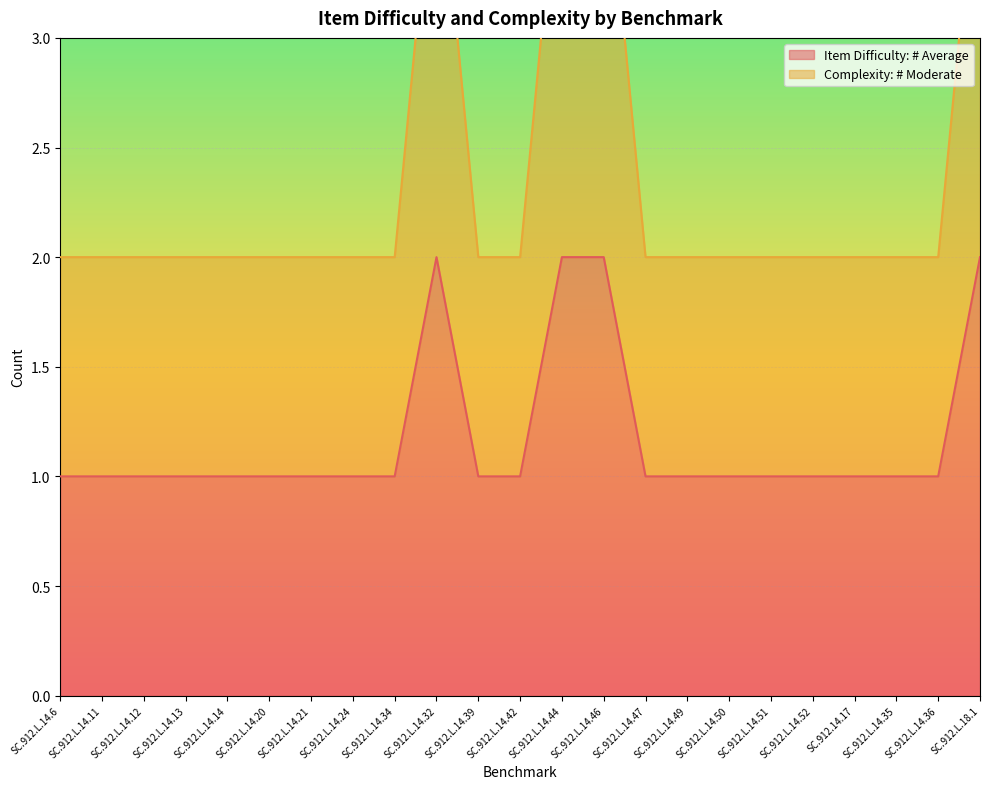

True or false: Item Difficulty: # Average has a value of 1 at SC.912.L.14.14.

True